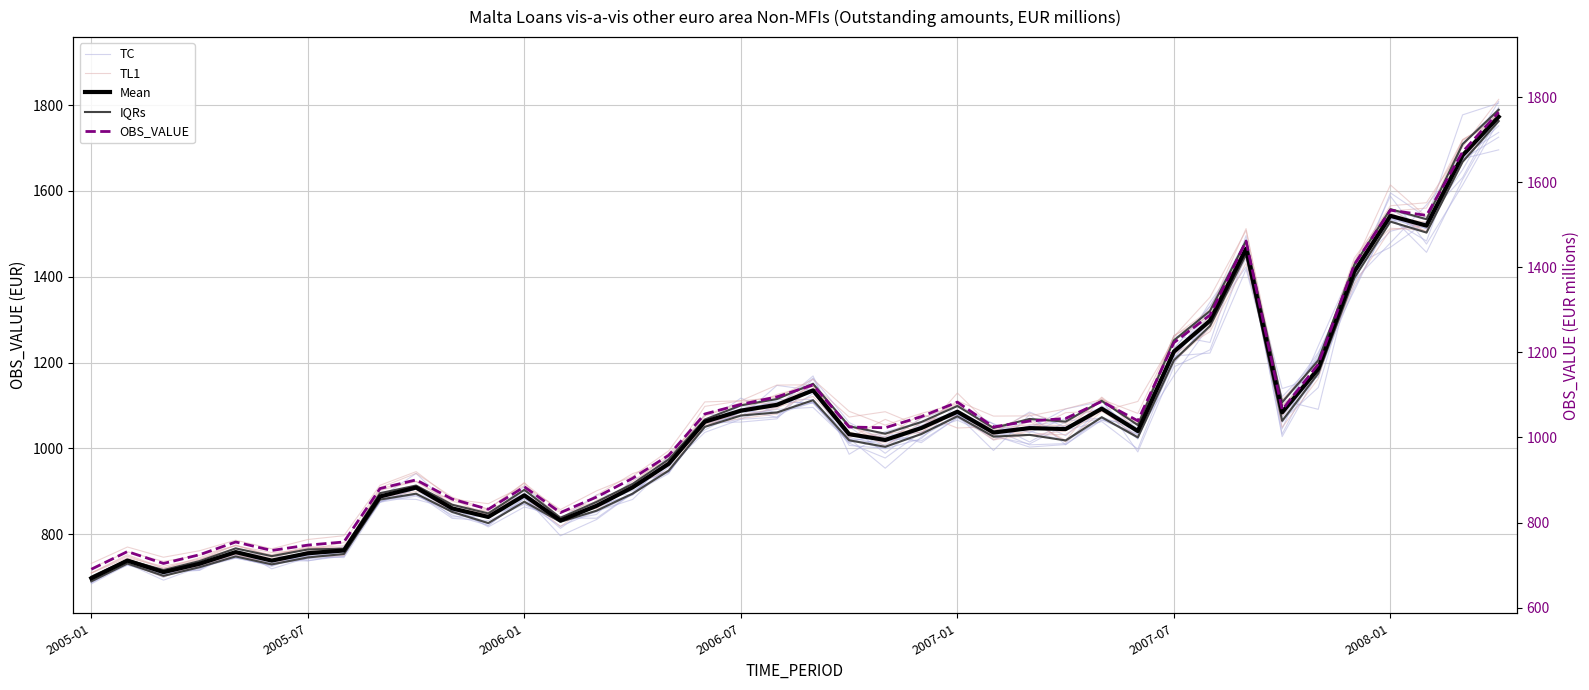

Rank the series by their maximum value, from highest to lowest.

TL1, Mean, TC, OBS_VALUE, IQRs